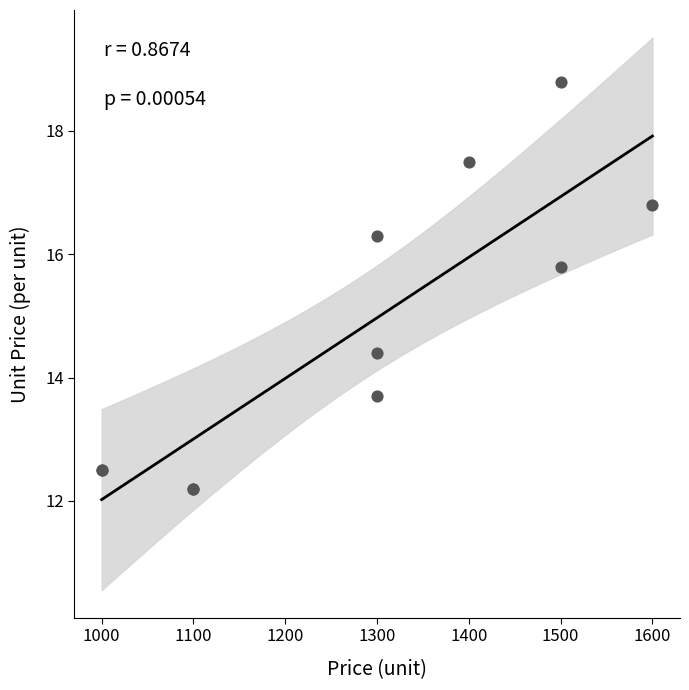

What Y value in the scatter plot is closest to 15?

14.4